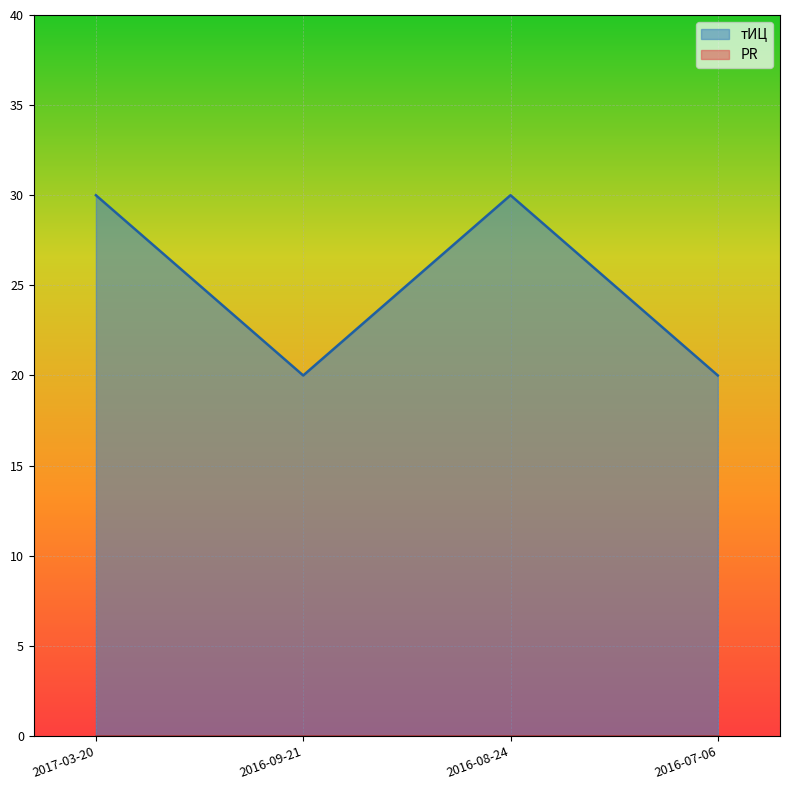

Which category has the lowest value across all series?

2016-09-21